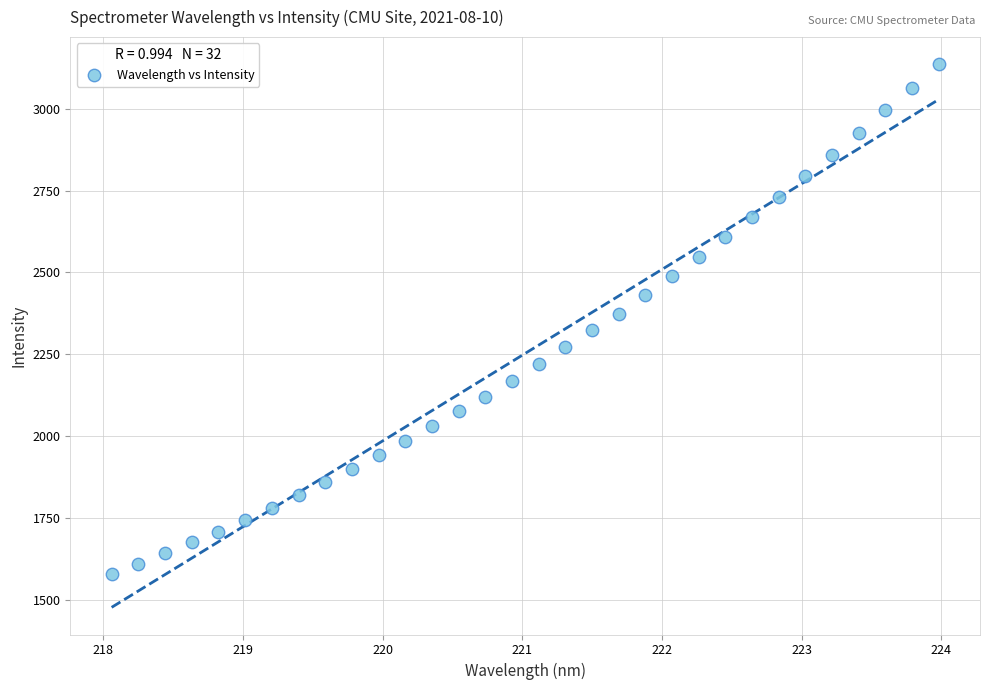

What is the range of X values (max minus min)?

5.9